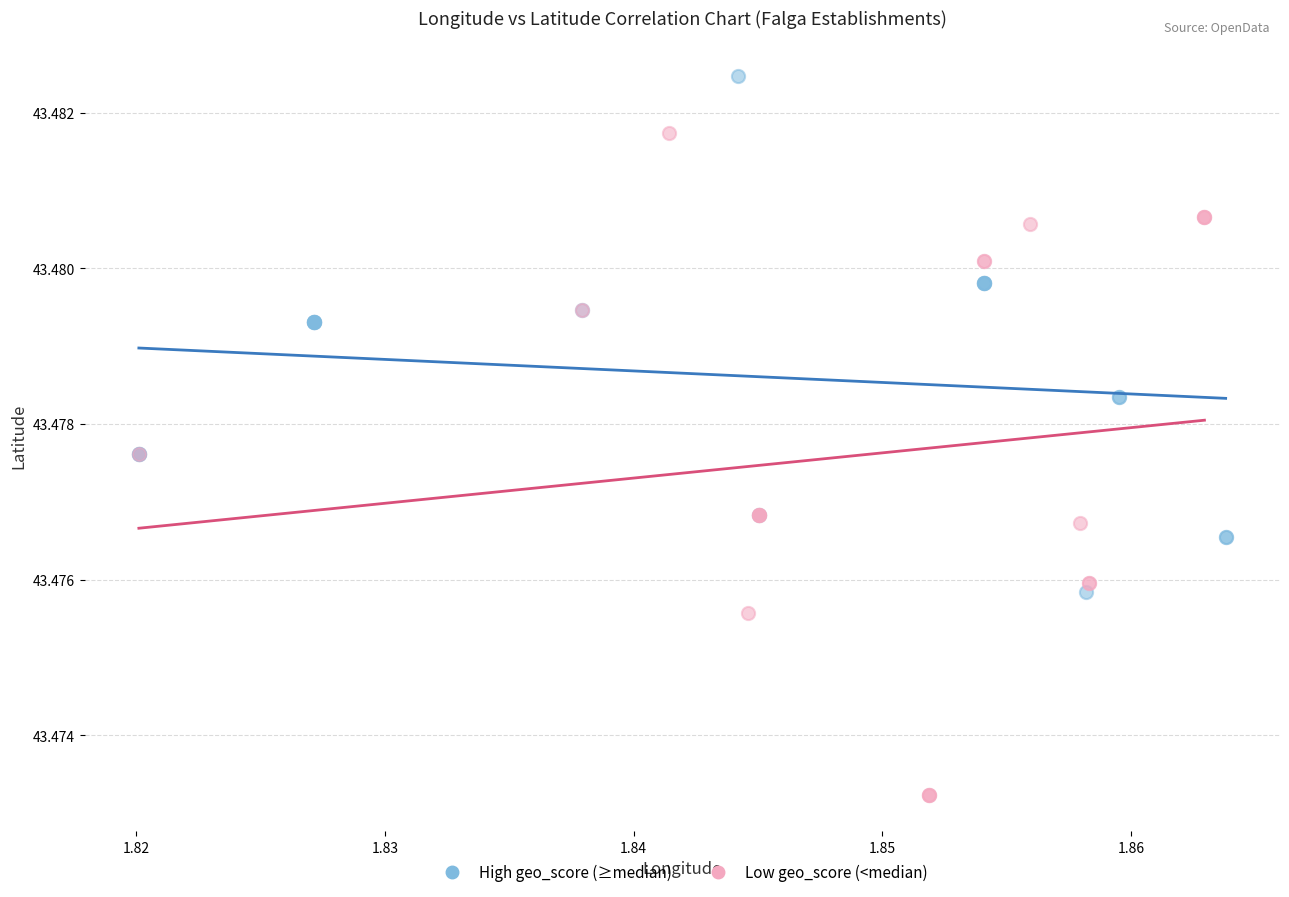

Which series has the widest spread of Y values?

Low geo_score (<median)